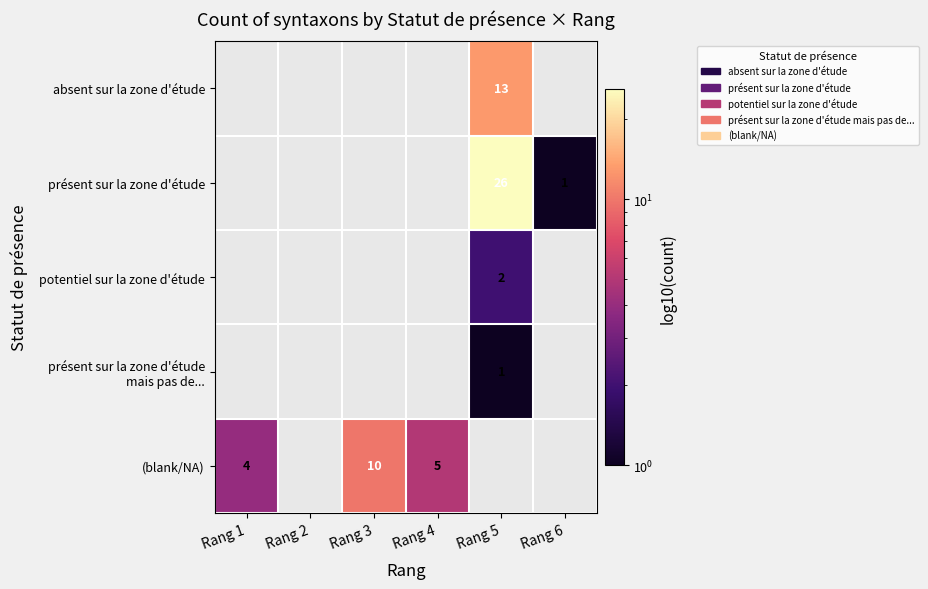

The value of (blank/NA) at Rang 1 is 7. True or false?

False